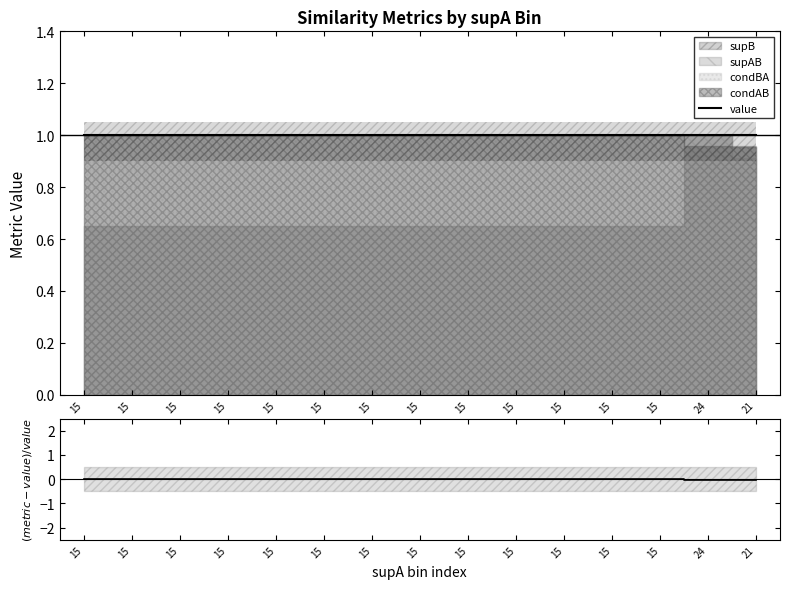

True or false: value and (condAB-value)/value cross at least once.

False